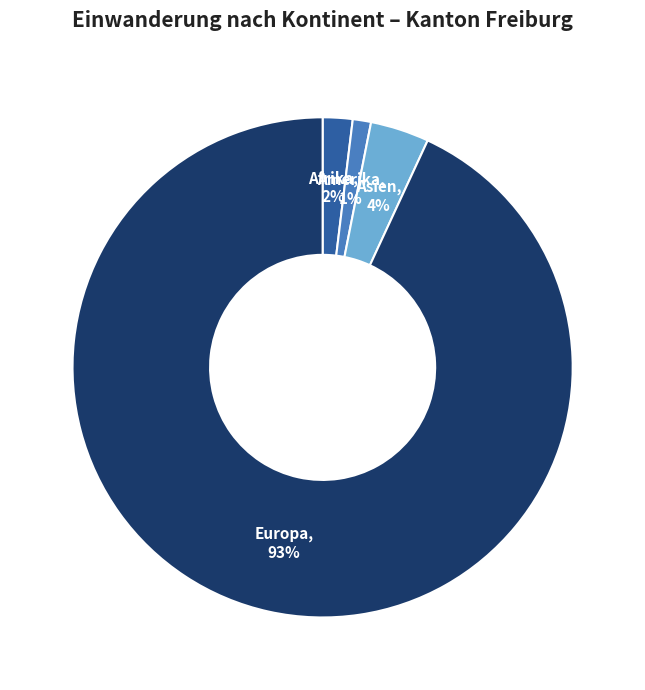

How many slices are in this pie chart?

4